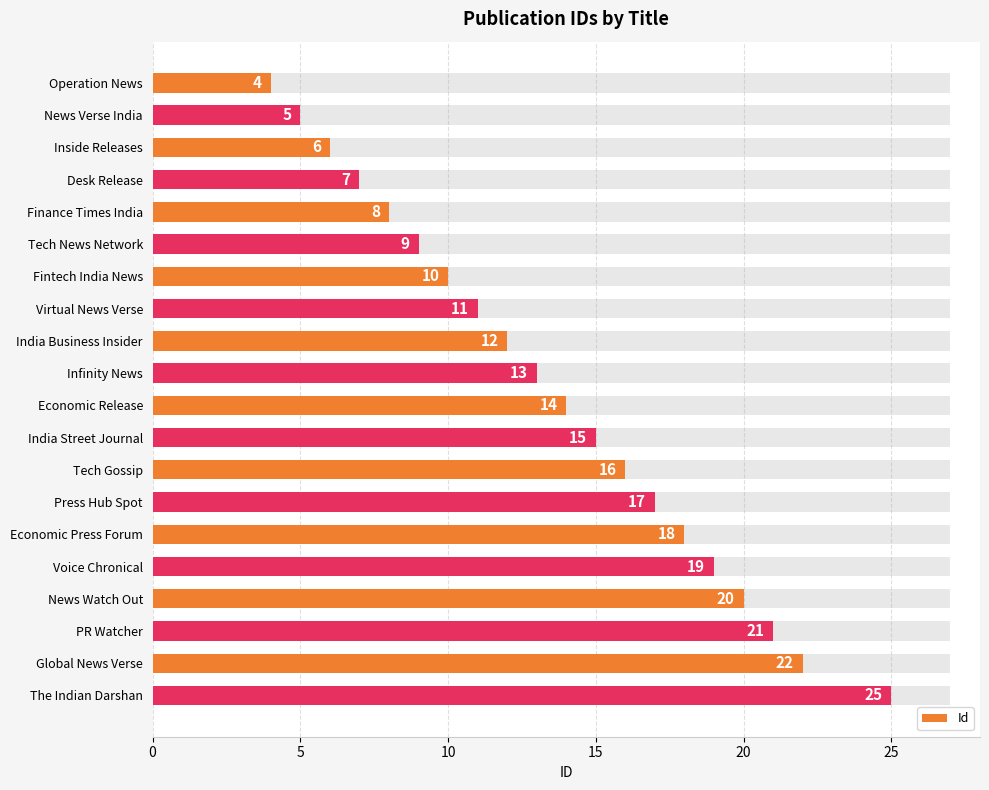

What value does the data have at Infinity News, to the nearest 10?

10